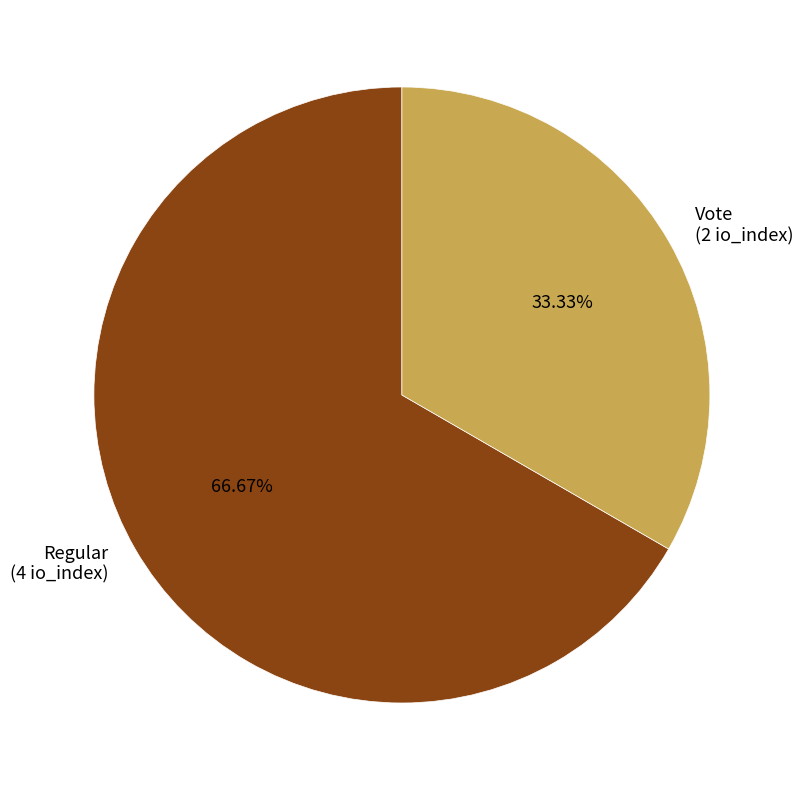

How many slices are in this pie chart?

2